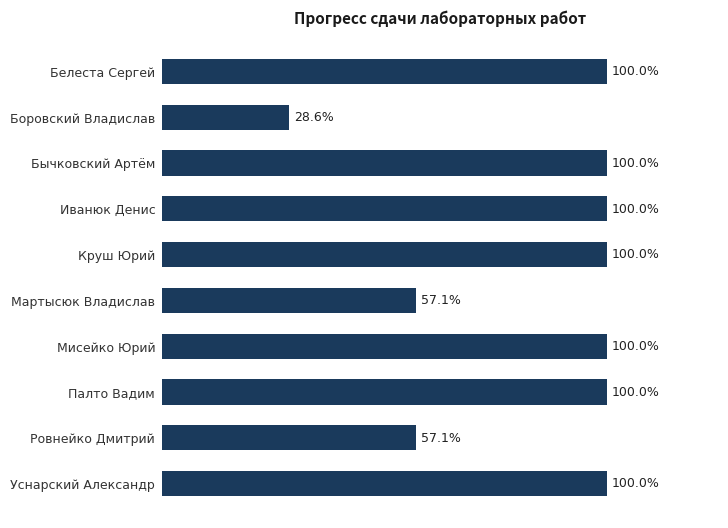

How many values are between 0 and 1?

10